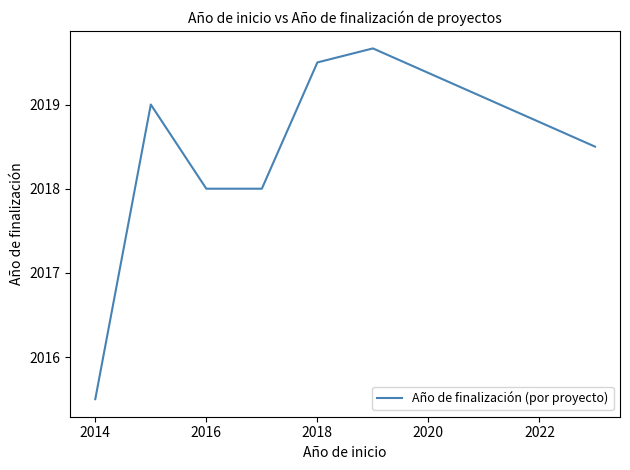

What is the maximum value shown in the chart?

2019.7